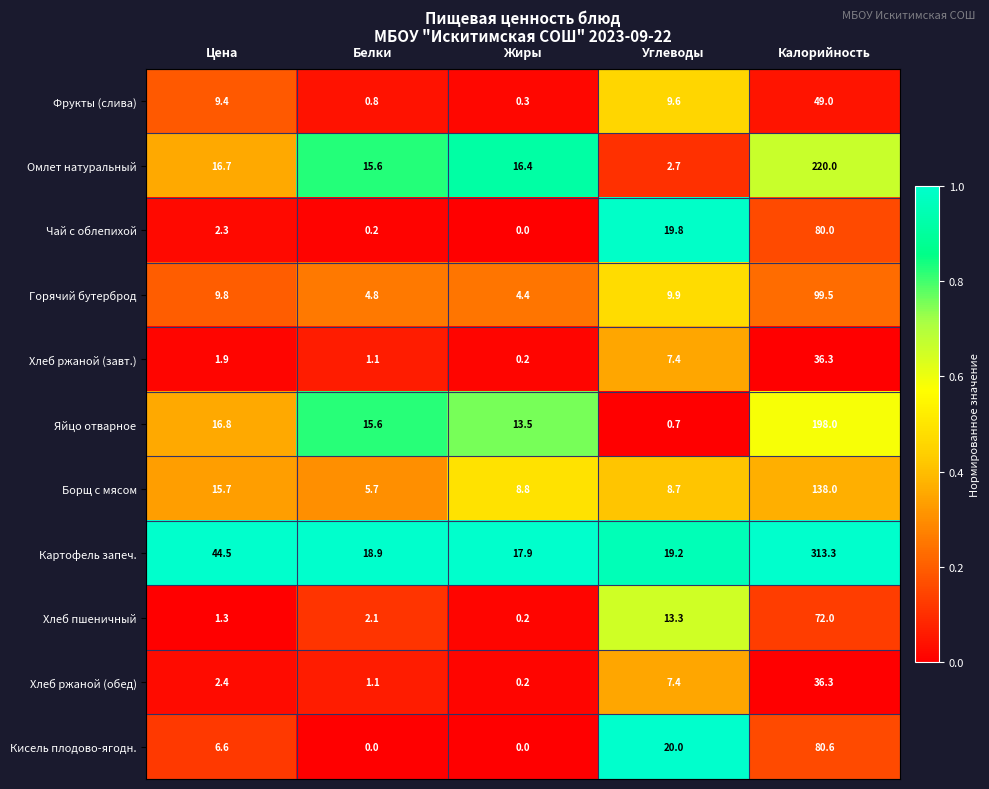

How many series are shown in this chart?

11